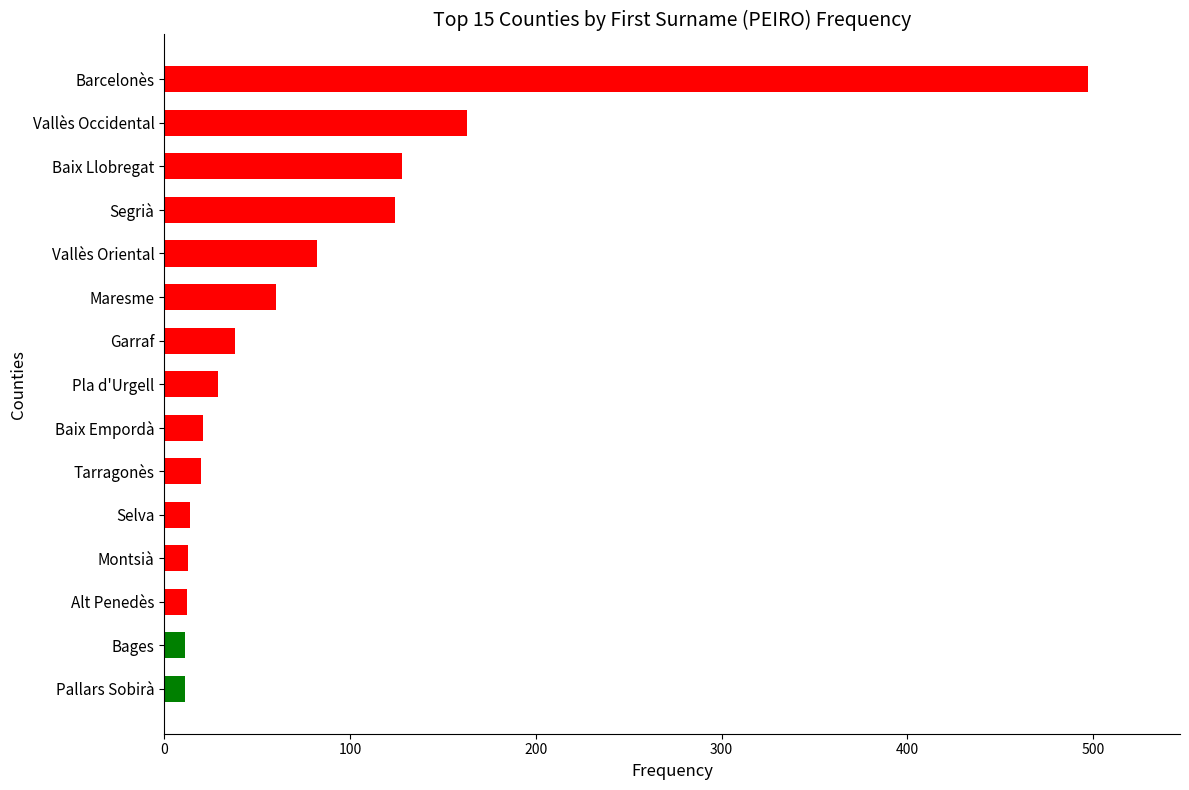

What is the average value?

82